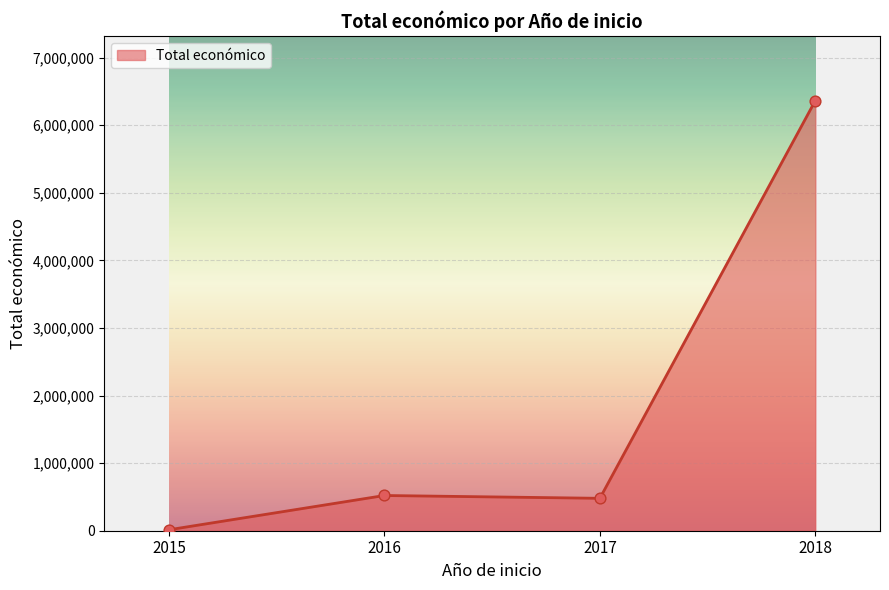

Approximately how many times larger is the value at 2016 compared to 2018?

0.1